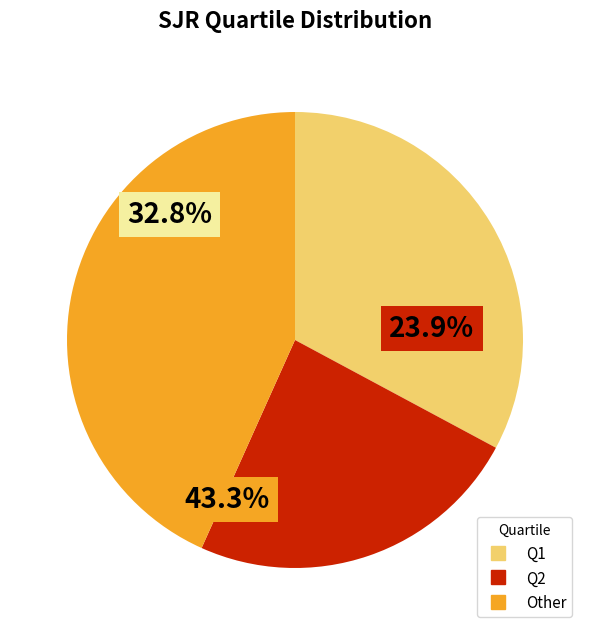

True or false: Q1 accounts for 40% of the total.

False